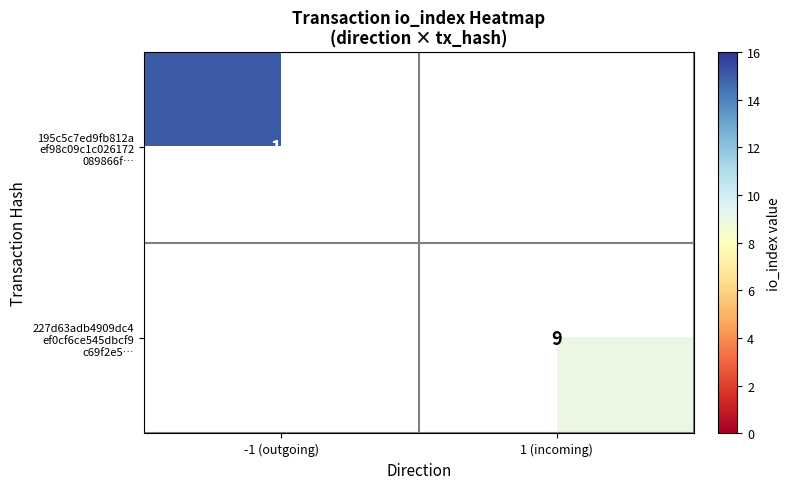

At -1 (outgoing), list the series in order from smallest to largest.

195c5c7ed9fb812a ef98c09c1c026172 089866f…, 227d63adb4909dc4 ef0cf6ce545dbcf9 c69f2e5…